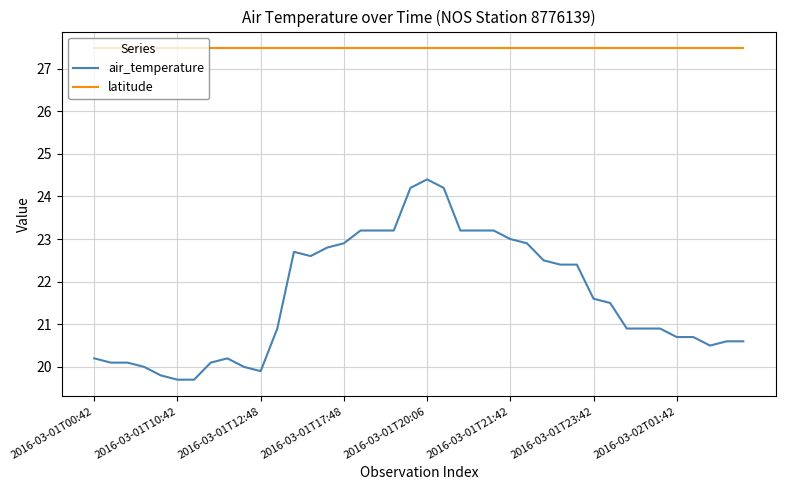

Which series has the largest total across all categories?

latitude